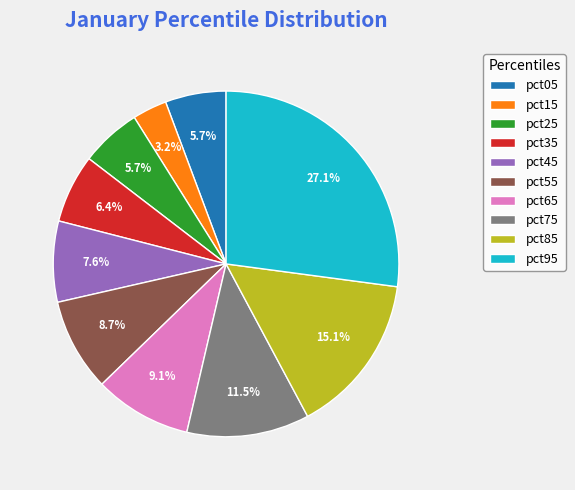

How many slices are in this pie chart?

10